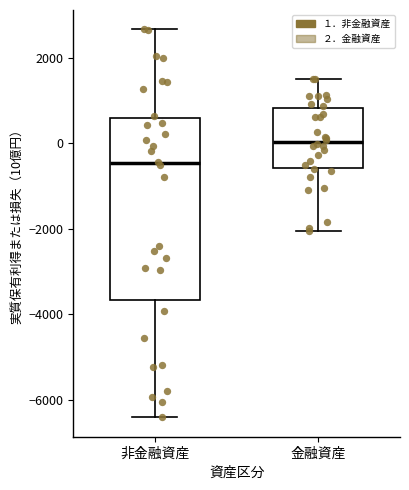

Reading left to right, read every box against the y-axis: the position of its median line, the range the box covers, and the ends of its whiskers. The values are not printed on the chart, so give them approximately, as read against the axis.

非金融資産: median -400, box -3600 to 600, whiskers -6400 to 2600
金融資産: median 0, box -600 to 800, whiskers -2000 to 1400